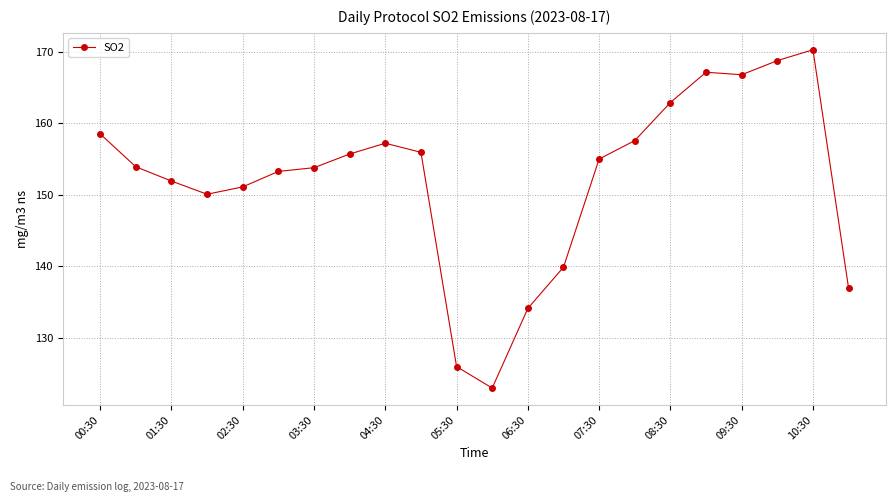

True or false: there are more than 1 points higher than both neighbors.

True